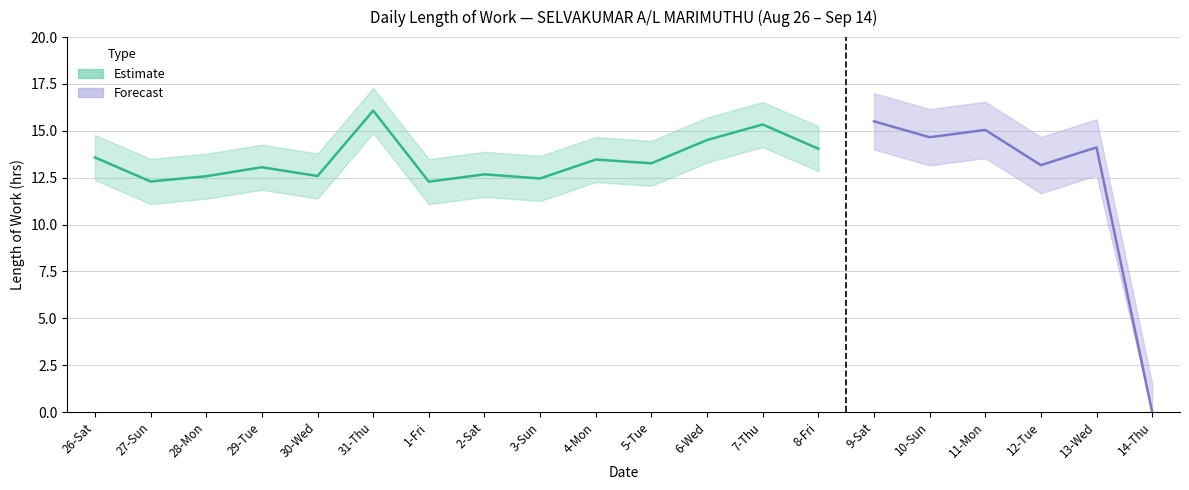

Reading right to left, list all the values displayed in this chart.

0.0	14.1	13.2	15.1	14.7	15.5	14.1	15.3	14.5	13.3	13.5	12.5	12.7	12.3	16.1	12.6	13.1	12.6	12.3	13.6